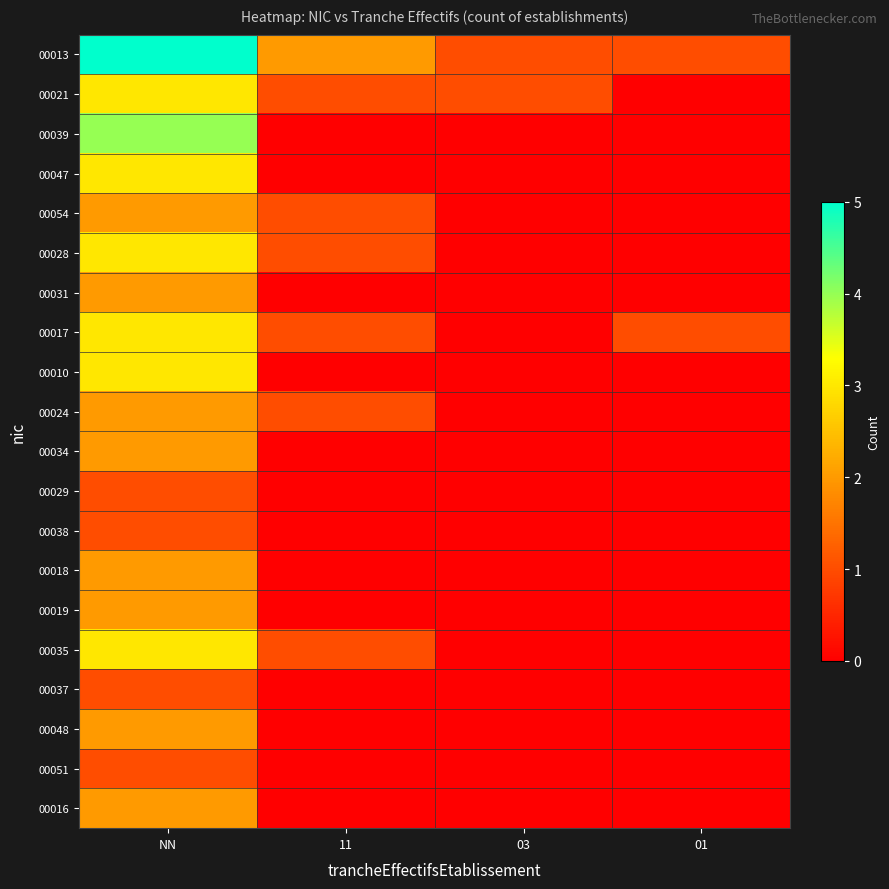

Reading left to right, list all the values displayed in this chart.

00013: NN=5	11=2	03=1	01=1
00021: NN=3	11=1	03=1	01=0
00039: NN=4	11=0	03=0	01=0
00047: NN=3	11=0	03=0	01=0
00054: NN=2	11=1	03=0	01=0
00028: NN=3	11=1	03=0	01=0
00031: NN=2	11=0	03=0	01=0
00017: NN=3	11=1	03=0	01=1
00010: NN=3	11=0	03=0	01=0
00024: NN=2	11=1	03=0	01=0
00034: NN=2	11=0	03=0	01=0
00029: NN=1	11=0	03=0	01=0
00038: NN=1	11=0	03=0	01=0
00018: NN=2	11=0	03=0	01=0
00019: NN=2	11=0	03=0	01=0
00035: NN=3	11=1	03=0	01=0
00037: NN=1	11=0	03=0	01=0
00048: NN=2	11=0	03=0	01=0
00051: NN=1	11=0	03=0	01=0
00016: NN=2	11=0	03=0	01=0